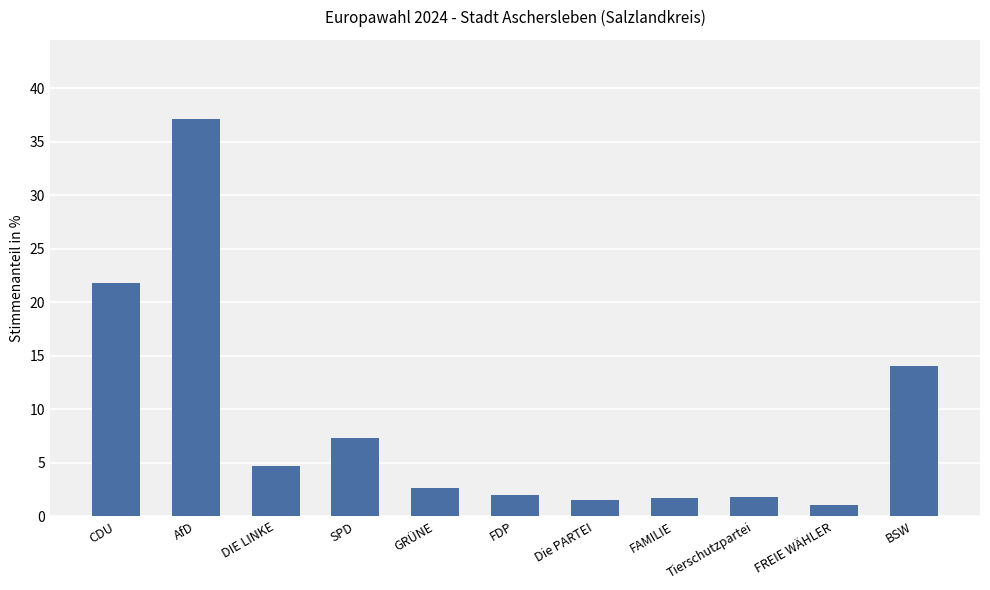

Which has a higher value, FDP or Die PARTEI?

FDP